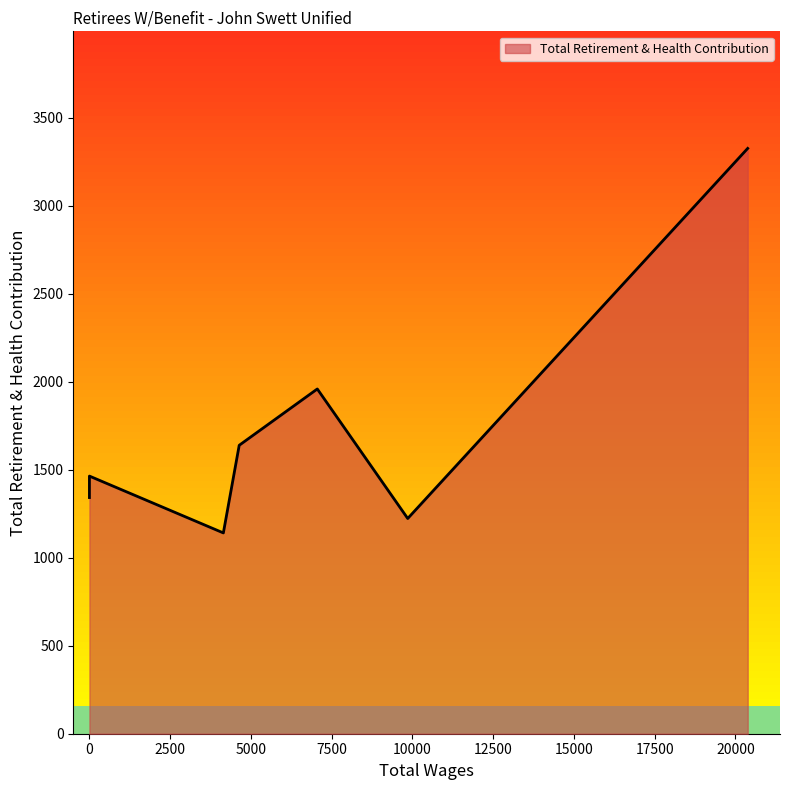

The chart shows a value of 620 at 9856.0. True or false?

False